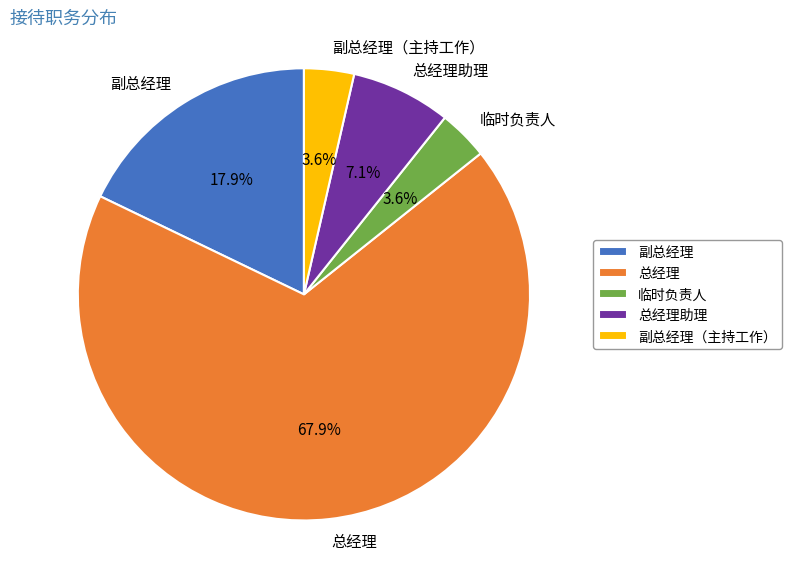

To the nearest percent, what is the average slice percentage?

20%